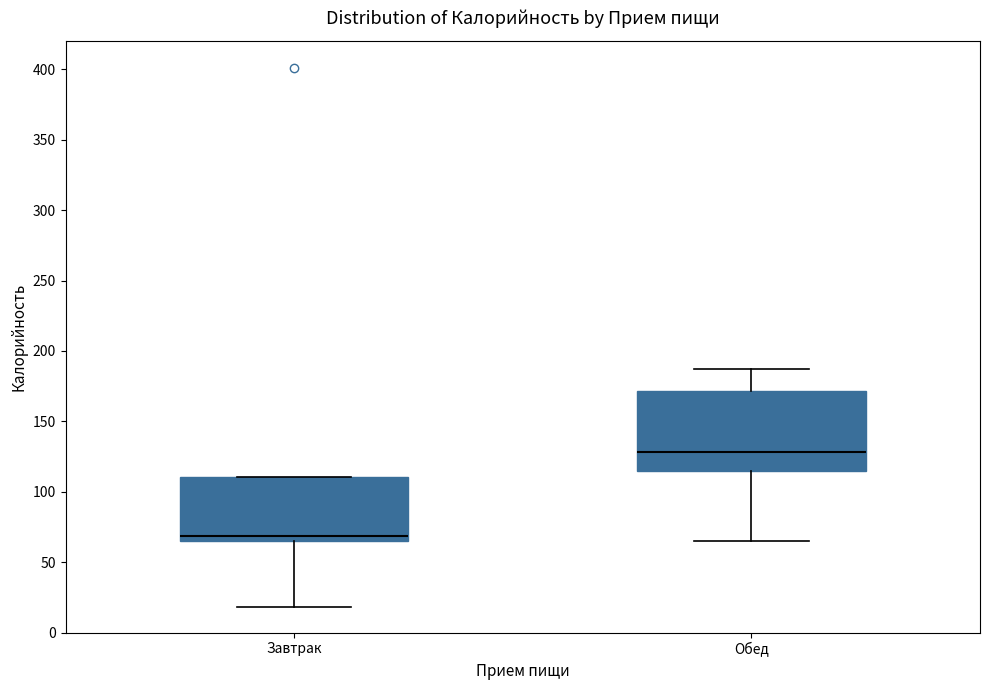

Reading left to right, transcribe this box plot: for each box, give where its median line is, the range the box spans, and where its two whiskers end, as read against the y-axis. The values are not printed on the chart, so give them approximately, as read against the axis.

Завтрак: median 70, box 65 to 110, whiskers 20 to 110
Обед: median 130, box 115 to 170, whiskers 65 to 185